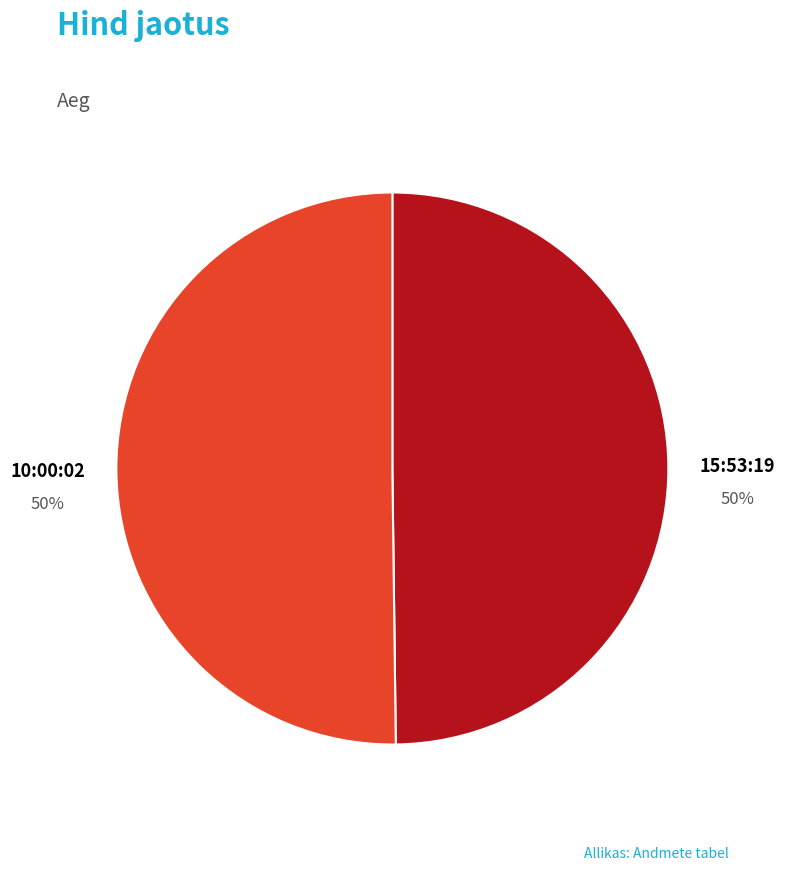

Combined, do 10:00:02 and 15:53:19 account for over 50%?

Yes